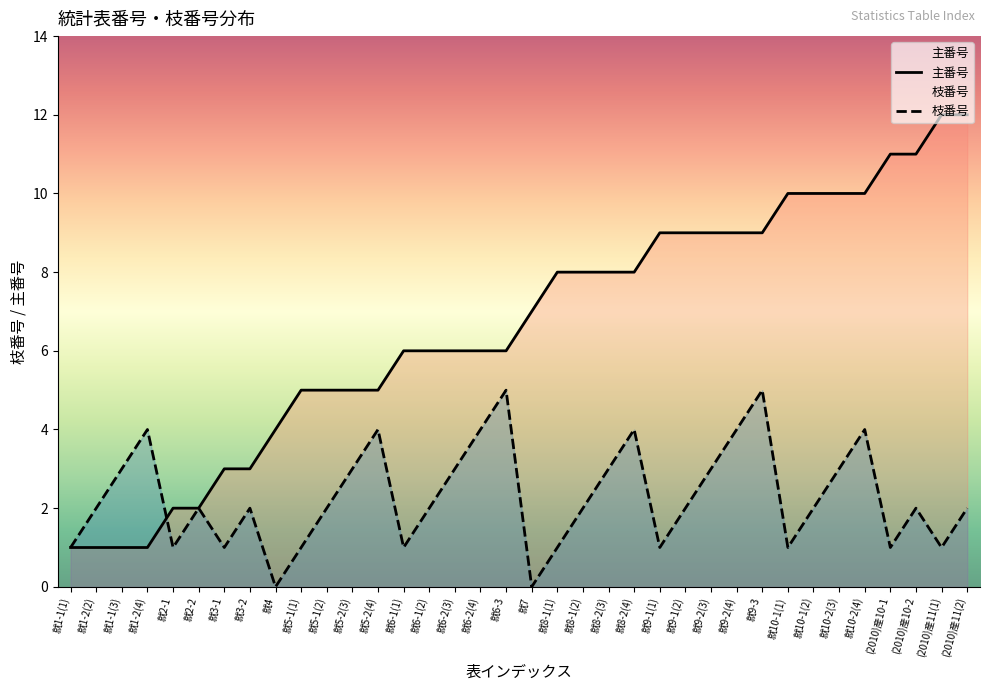

Is it true that 枝番号 equals 2 at 就9-2(3)?

False